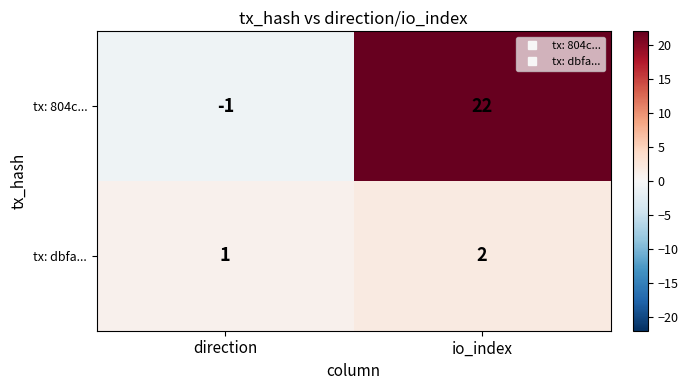

List the series in order of their peak value, lowest first.

tx: dbfa..., tx: 804c...